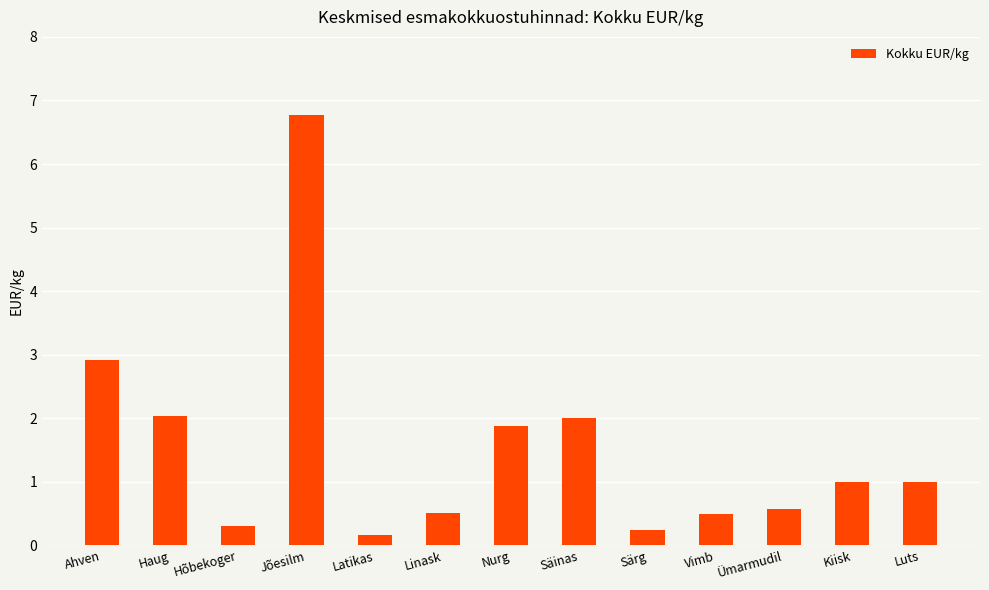

What is the change in value from Haug to Linask?

-1.5